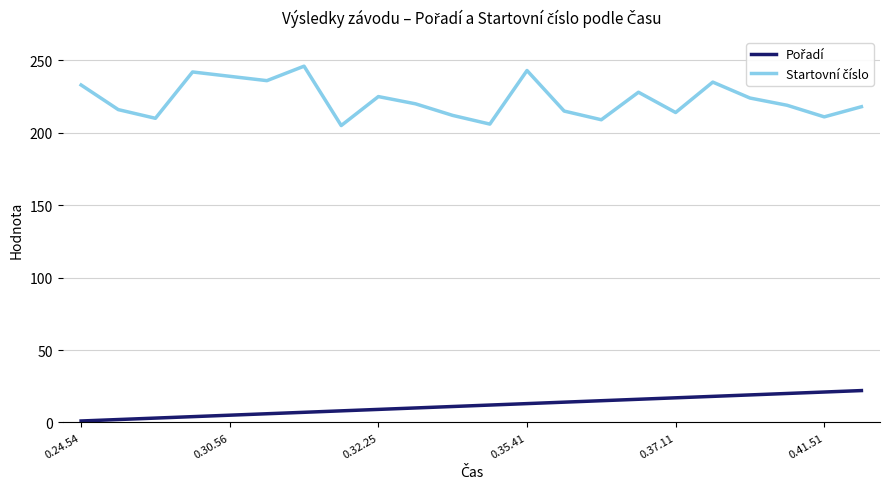

What is the maximum value shown in the chart?

246